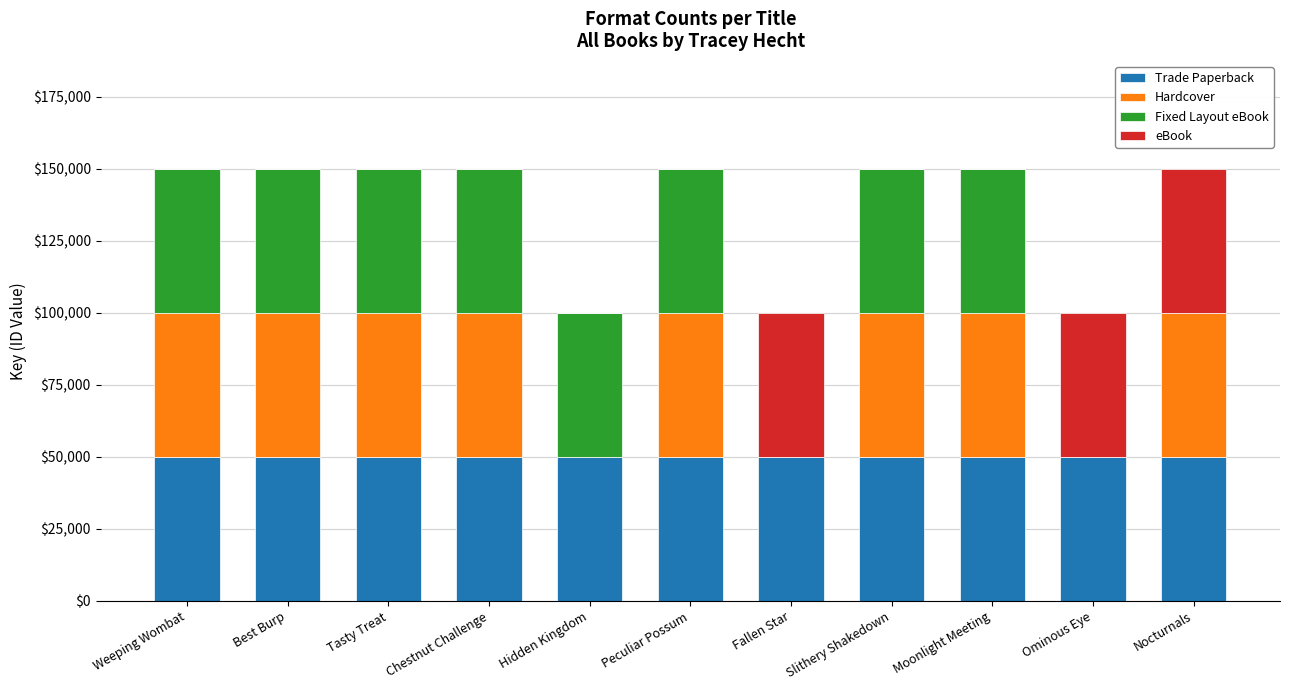

What is the total value across all series at Weeping Wombat?

150000